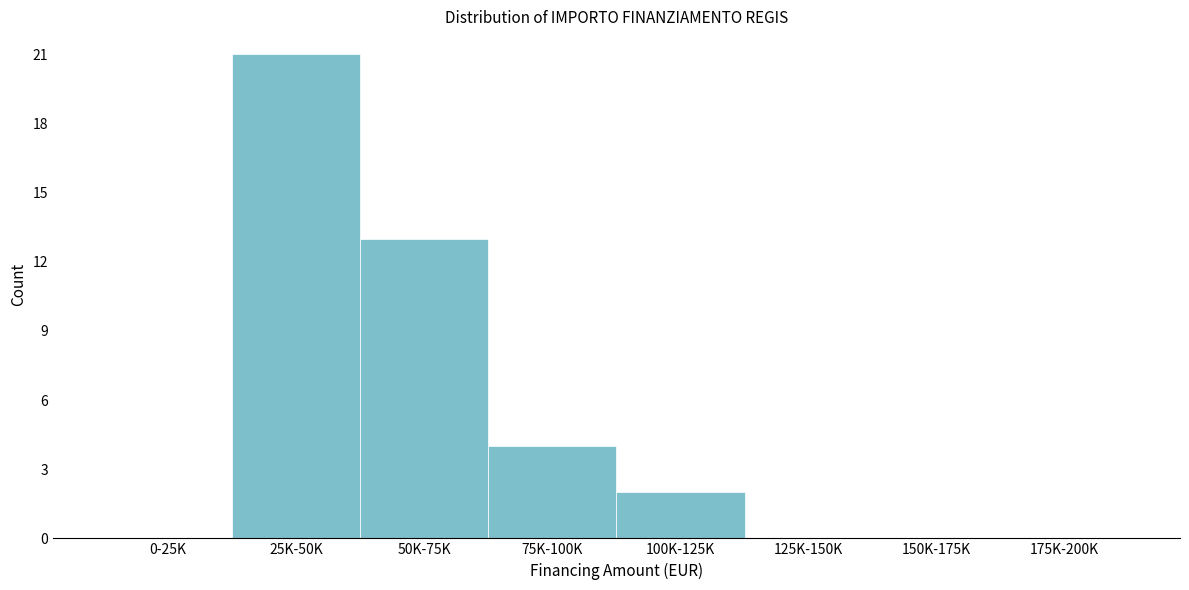

Reading left to right, transcribe all the data shown in this chart.

0-25K=0	25K-50K=21	50K-75K=13	75K-100K=4	100K-125K=2	125K-150K=0	150K-175K=0	175K-200K=0